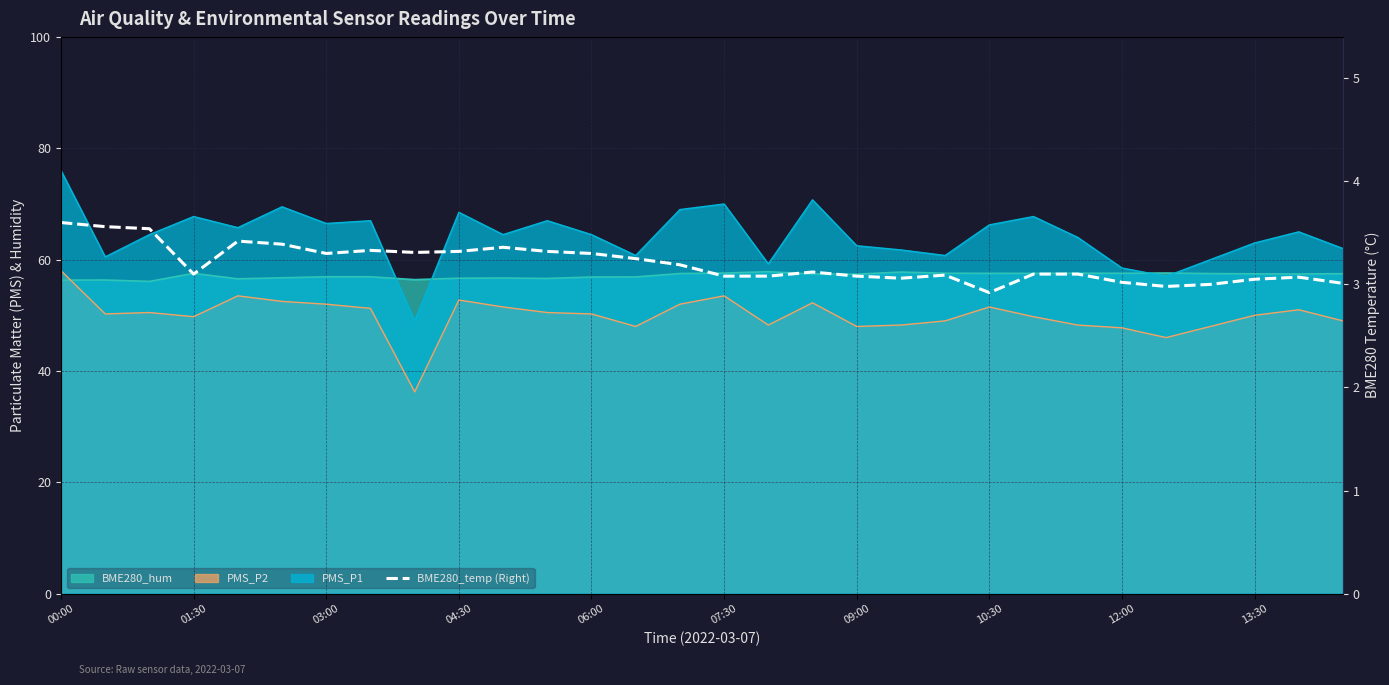

What is the minimum value shown in the chart?

2.9